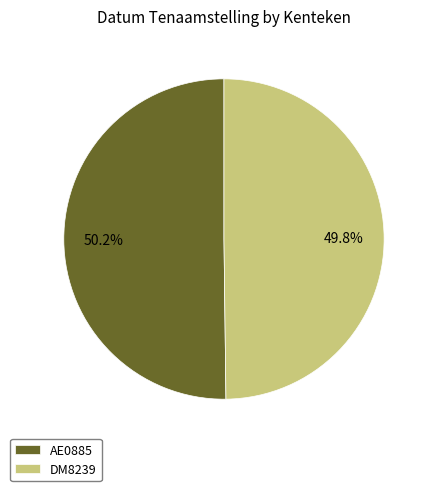

The DM8239 slice represents 50% of the pie. True or false?

True